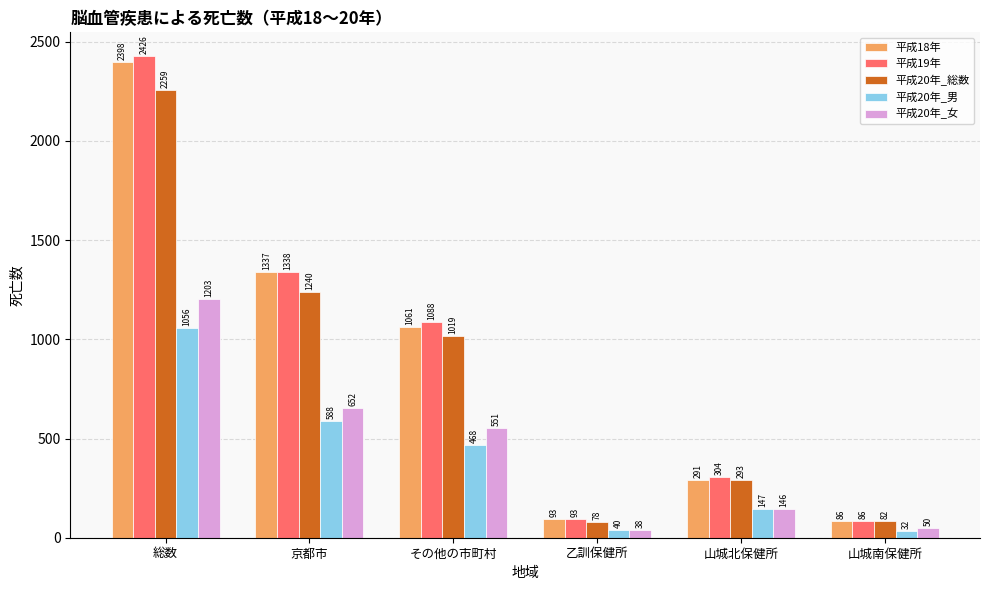

What is the difference between the highest and lowest values at 乙訓保健所?

55